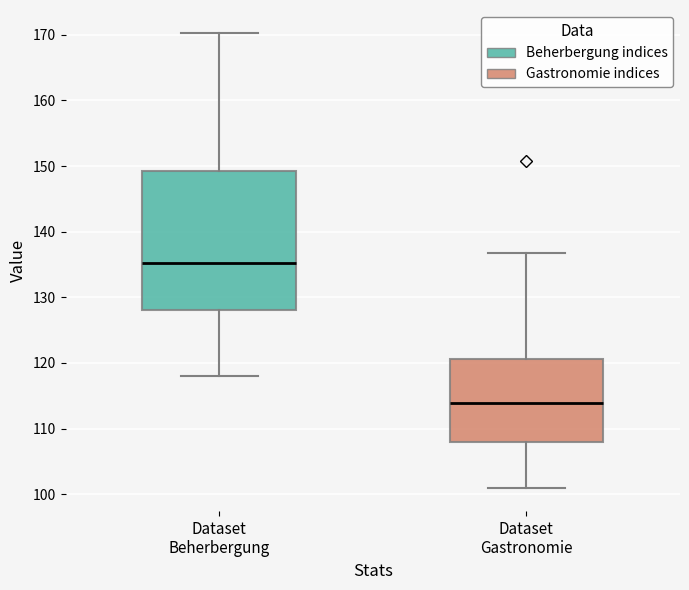

Reading left to right, transcribe this box plot: for each box, give where its median line is, the range the box spans, and where its two whiskers end, as read against the y-axis. The values are not printed on the chart, so give them approximately, as read against the axis.

Dataset Beherbergung: median 135, box 128 to 149, whiskers 118 to 170
Dataset Gastronomie: median 114, box 108 to 121, whiskers 101 to 137